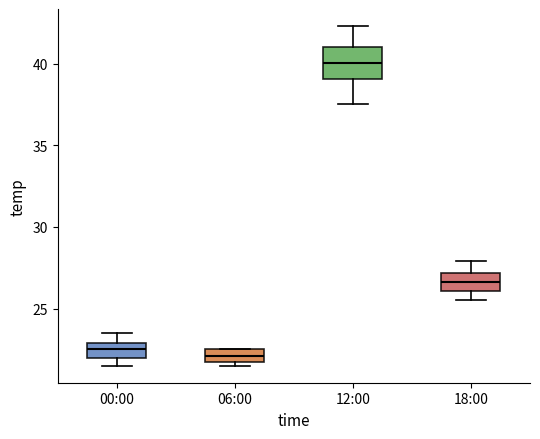

Reading left to right, transcribe this box plot: for each box, give where its median line is, the range the box spans, and where its two whiskers end, as read against the y-axis. The values are not printed on the chart, so give them approximately, as read against the axis.

00:00: median 22.5, box 22.0 to 23.0, whiskers 21.5 to 23.5
06:00: median 22.0, box 21.5 to 22.5, whiskers 21.5 (just below the box's lower edge) to 22.5
12:00: median 40.0, box 39.0 to 41.0, whiskers 37.5 to 42.5
18:00: median 26.5, box 26.0 to 27.0, whiskers 25.5 to 28.0